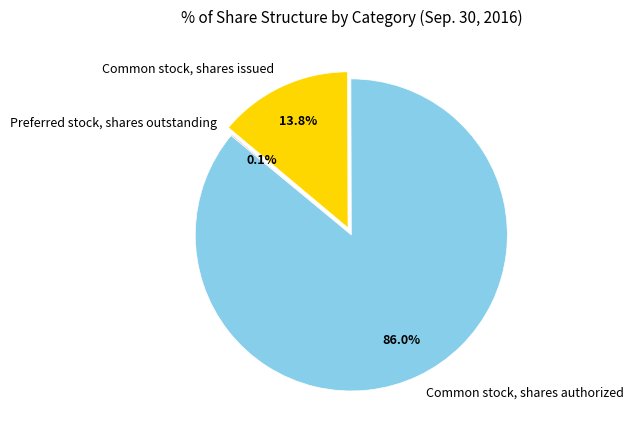

What is the majority slice?

Common stock, shares authorized